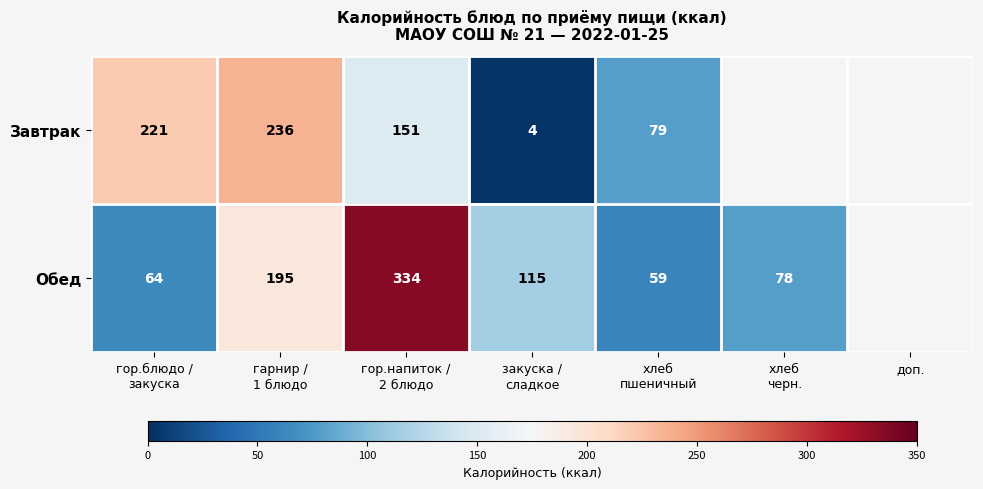

Is it true that Обед equals 192 at гор.напиток / 2 блюдо?

False